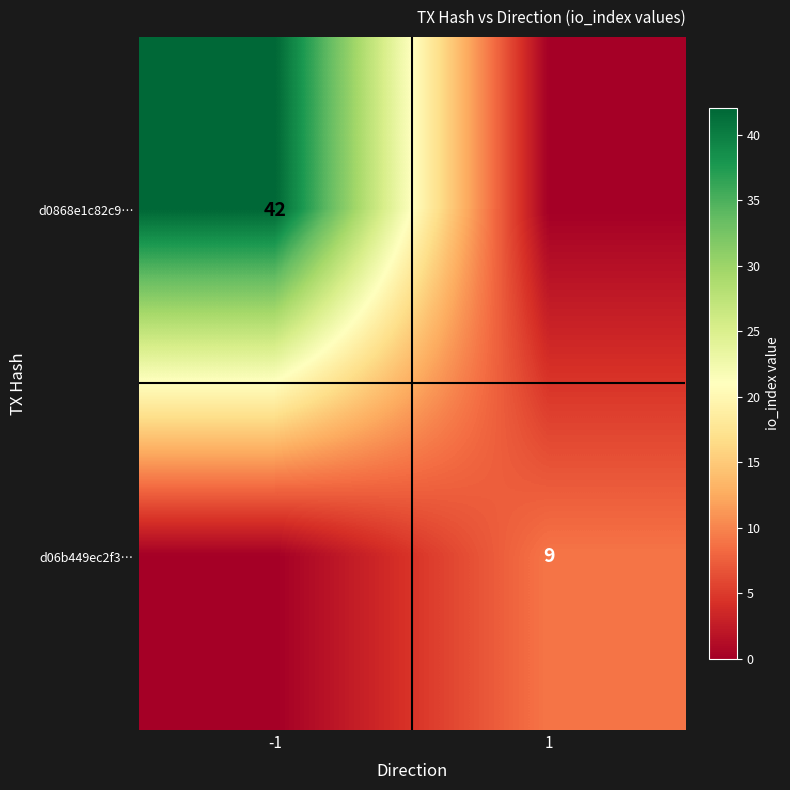

The value of d06b449ec2f3… at 1 is 9. True or false?

True